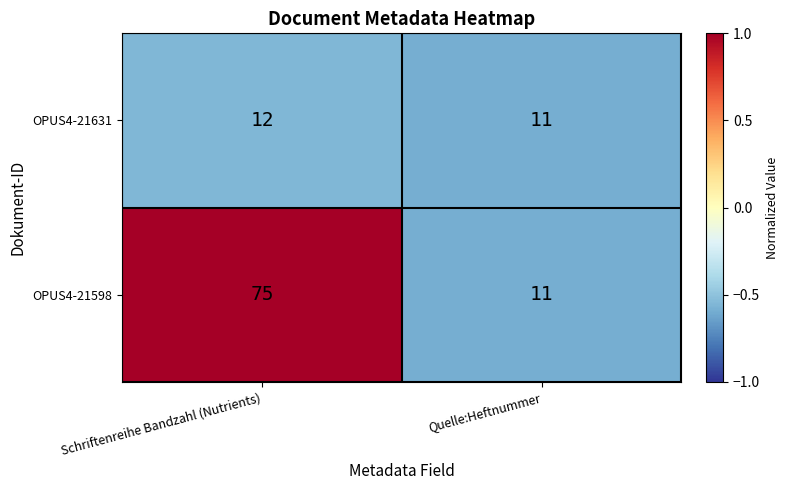

What is the difference between the OPUS4-21598 values at Quelle:Heftnummer and Schriftenreihe Bandzahl (Nutrients)?

64